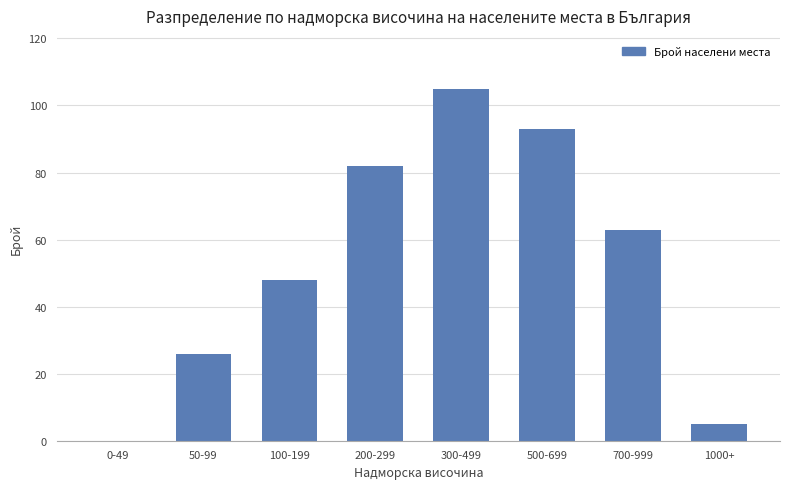

The value at 200-299 is 135. True or false?

False